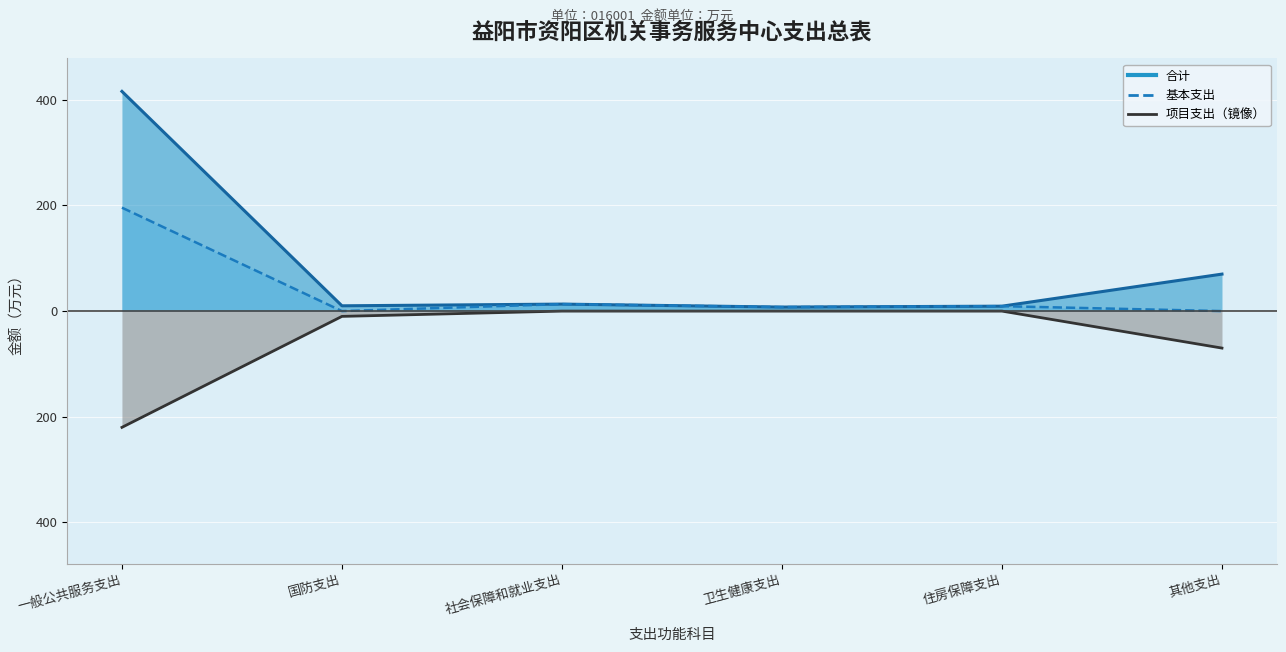

Rank the categories by 基本支出 value from highest to lowest.

一般公共服务支出, 社会保障和就业支出, 住房保障支出, 卫生健康支出, 国防支出, 其他支出